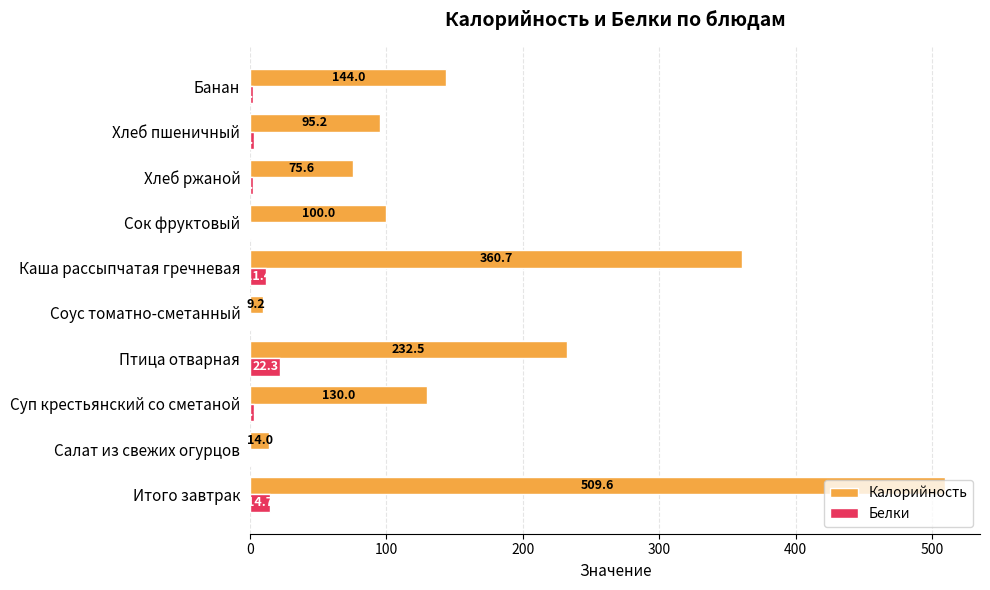

What value does the Белки series have at Банан?

2.3